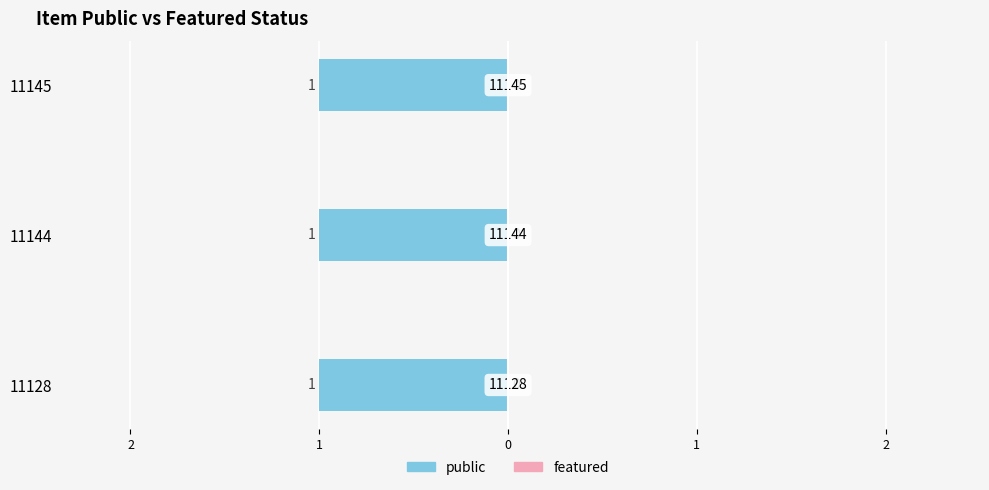

Reading left to right, list all the values displayed in this chart.

public: 11128=1	11144=1	11145=1
featured: 11128=0	11144=0	11145=0